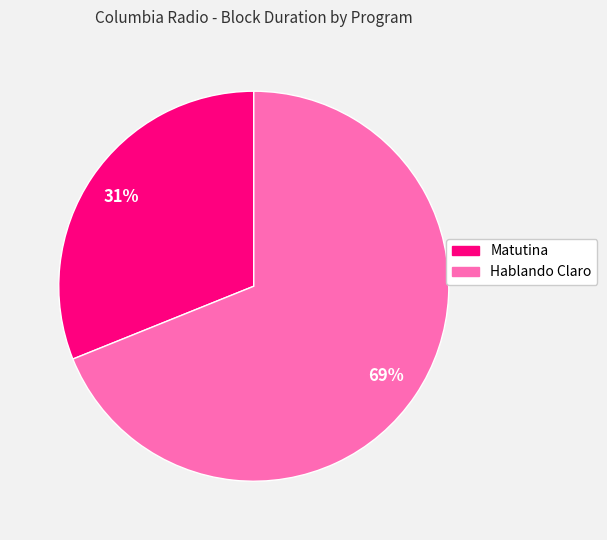

The Hablando Claro slice represents 69% of the pie. True or false?

True